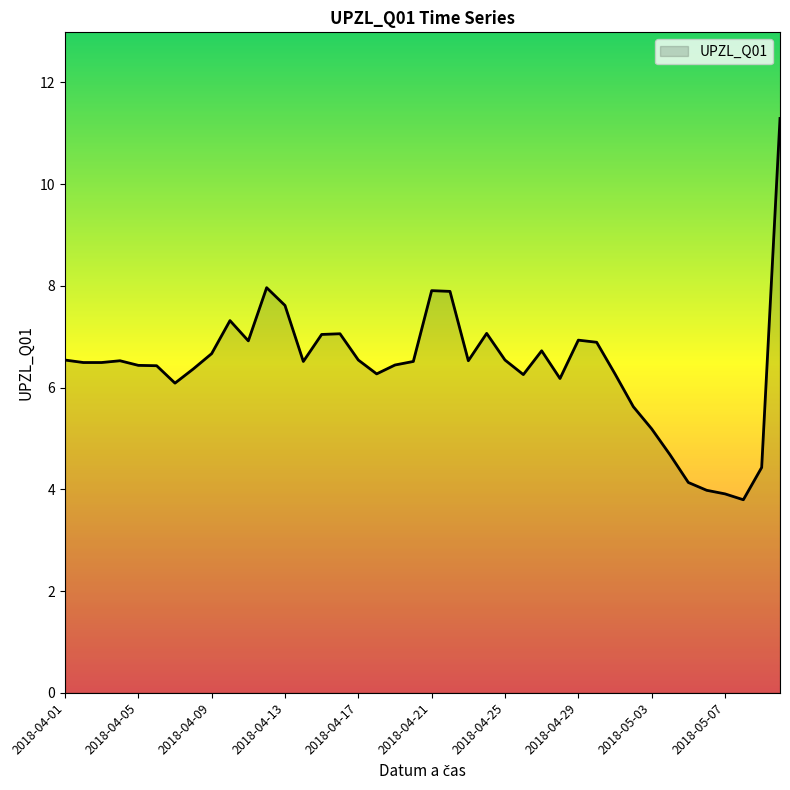

What is the maximum value shown in the chart?

11.3